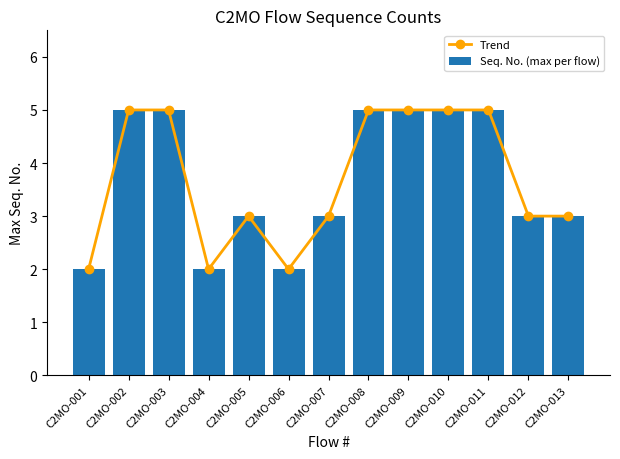

What is the sum of the Seq. No. (max per flow) values at C2MO-013 and C2MO-009?

8